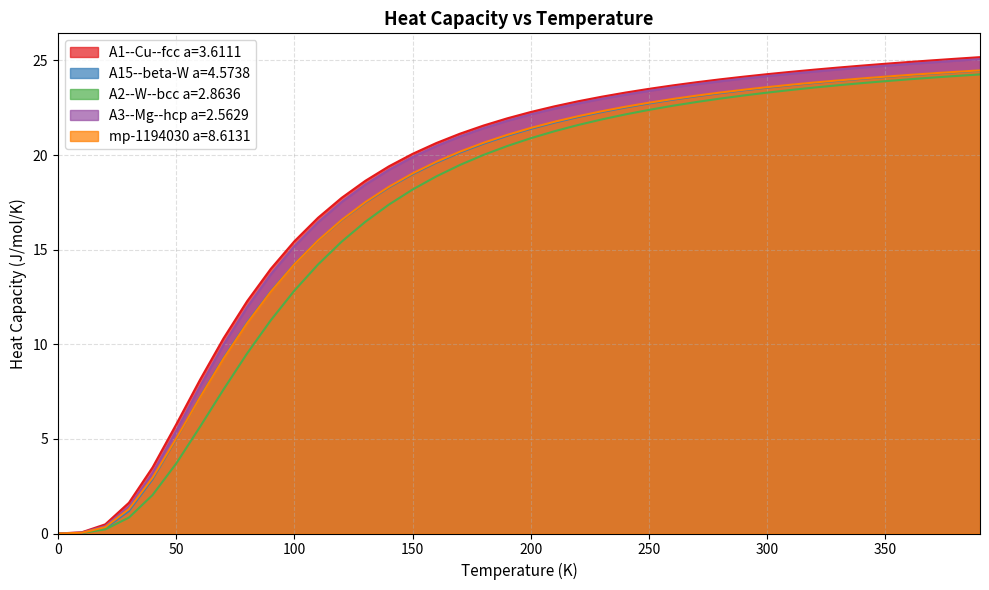

Does the chart display data point markers on the line(s)?

No